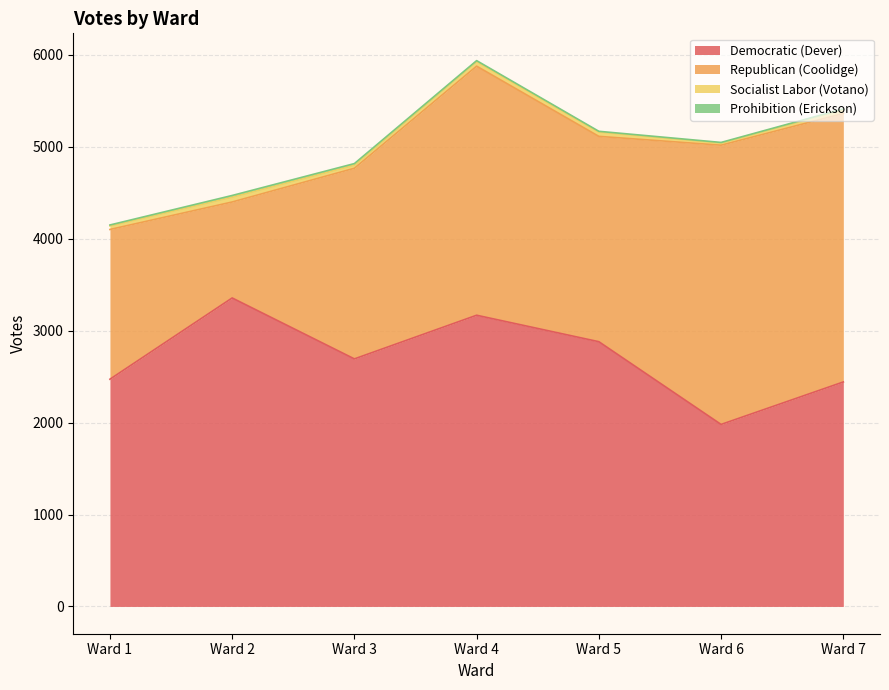

Reading left to right, list all the values displayed in this chart.

Democratic (Dever): 2472	3356	2693	3168	2880	1980	2442
Republican (Coolidge): 1629	1044	2074	2710	2234	3038	2921
Socialist Labor (Votano): 39	53	34	50	47	22	42
Prohibition (Erickson): 10	18	17	10	8	8	8